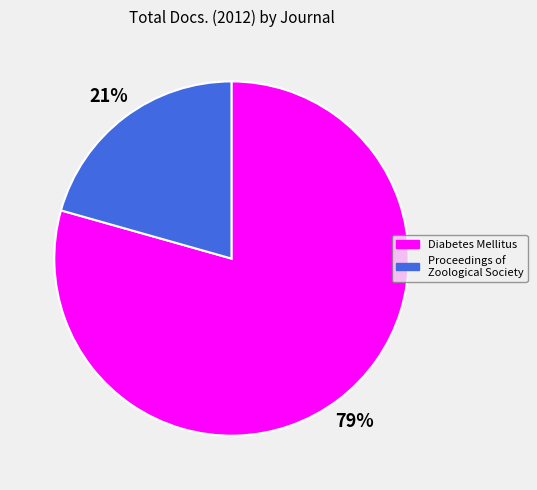

Between Diabetes Mellitus and Proceedings of Zoological Society, which is larger?

Diabetes Mellitus